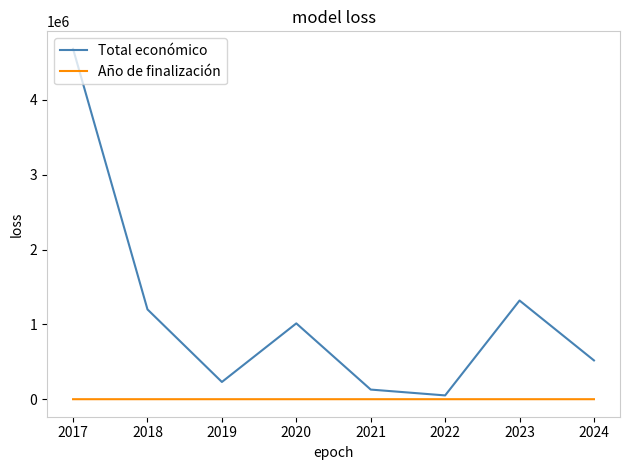

Rank the series by their maximum value, from lowest to highest.

Año de finalización, Total económico